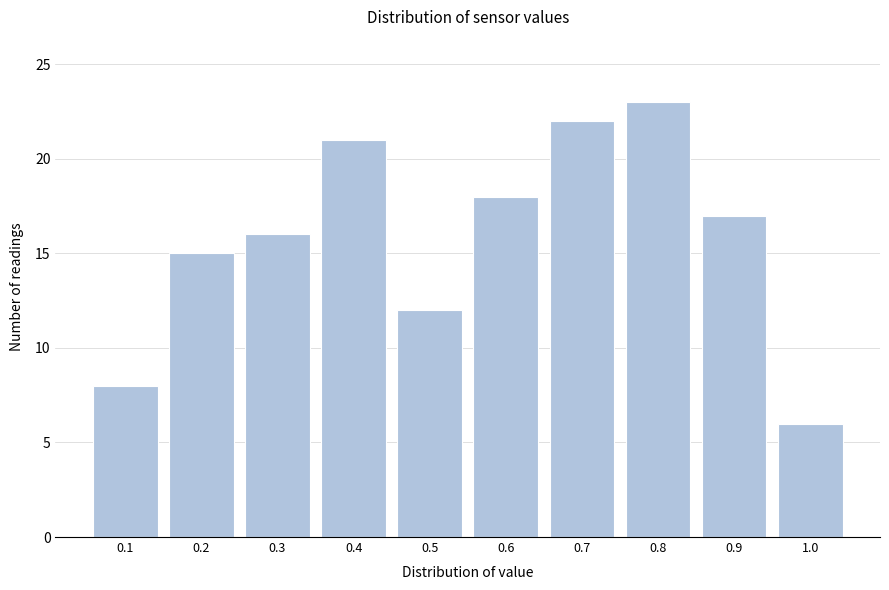

Reading right to left, extract all data points from this chart.

6	17	23	22	18	12	21	16	15	8